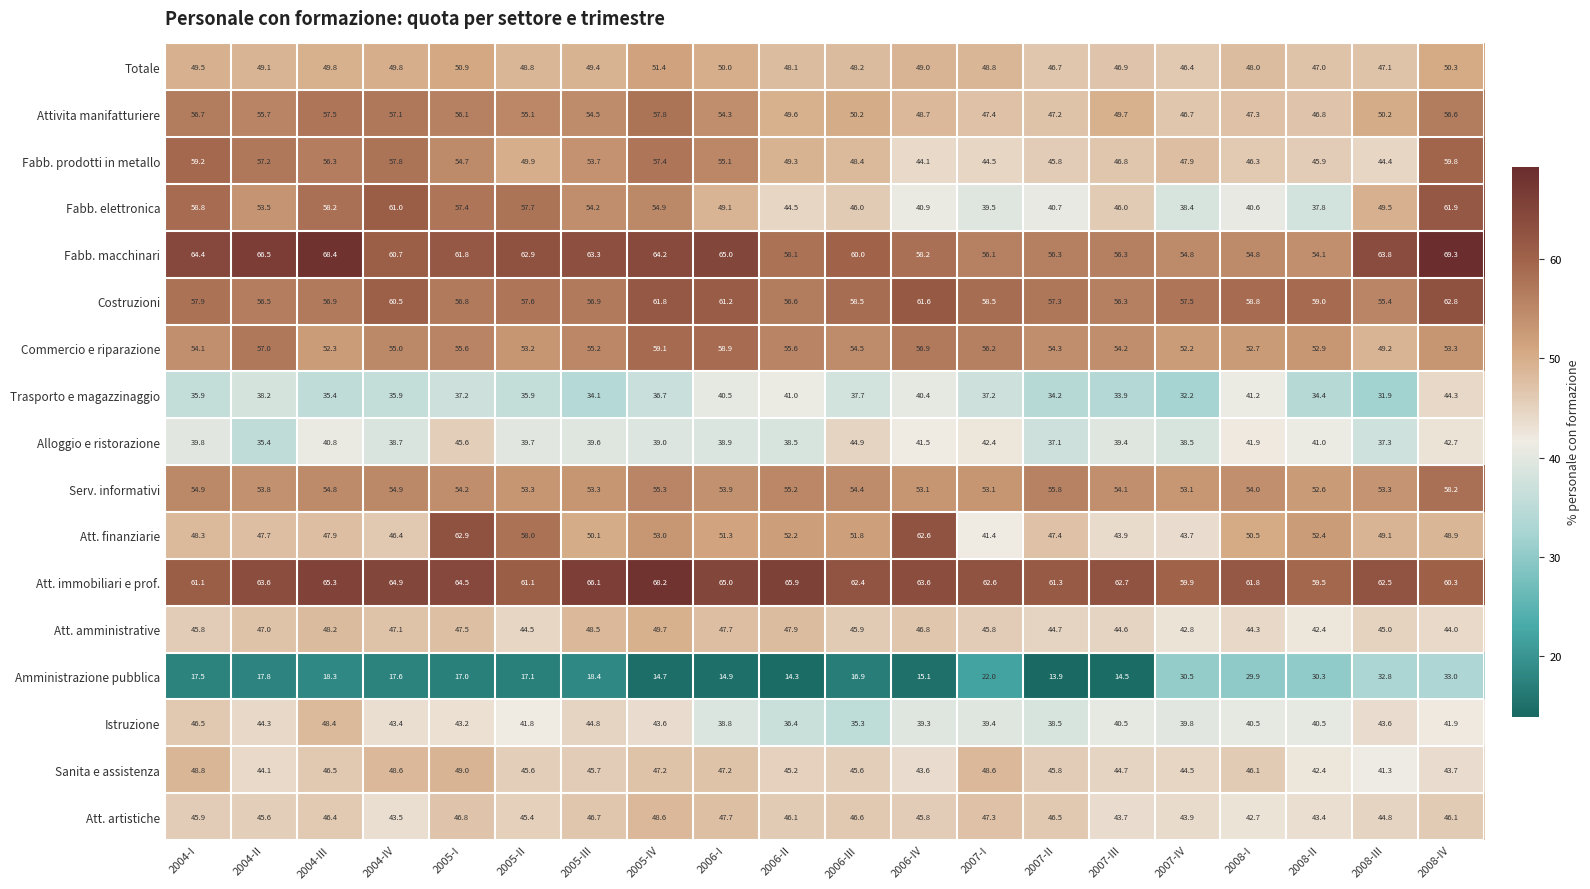

What is the average value of the Attivita manifatturiere series?

52.3